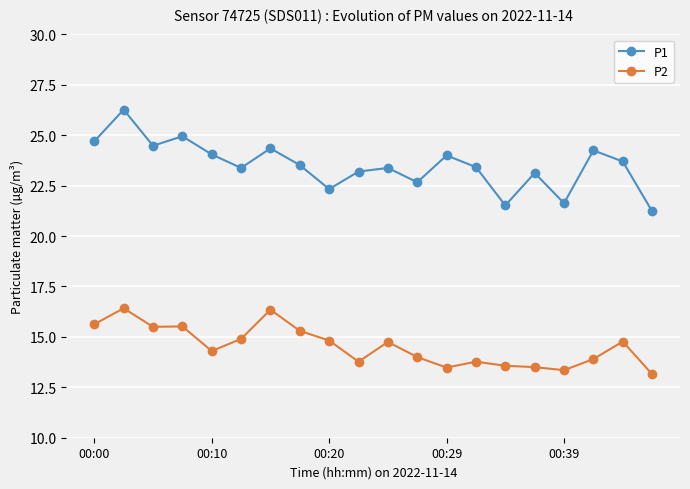

True or false: P1 and P2 cross at least once.

False